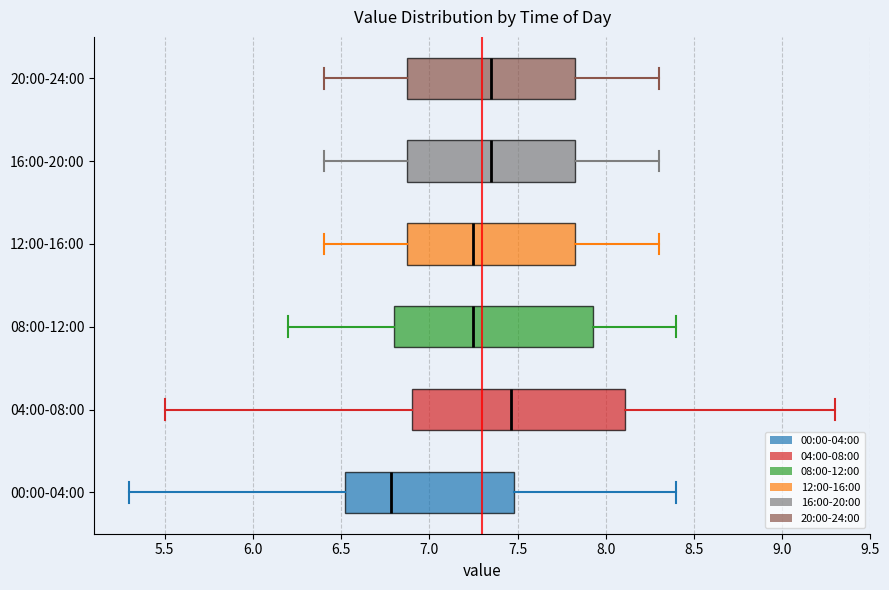

Where is the right edge of the box for 20:00-24:00 on the x-axis? The values are not printed on the chart, so give them approximately, as read against the axis.

7.85